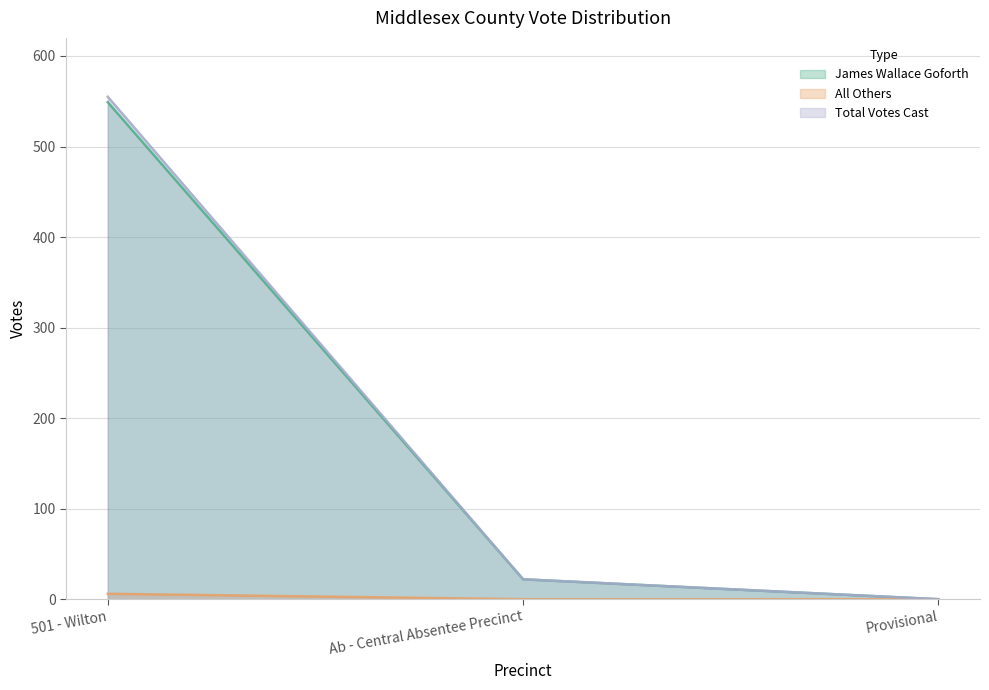

Rank the series by their maximum value, from lowest to highest.

All Others, James Wallace Goforth, Total Votes Cast